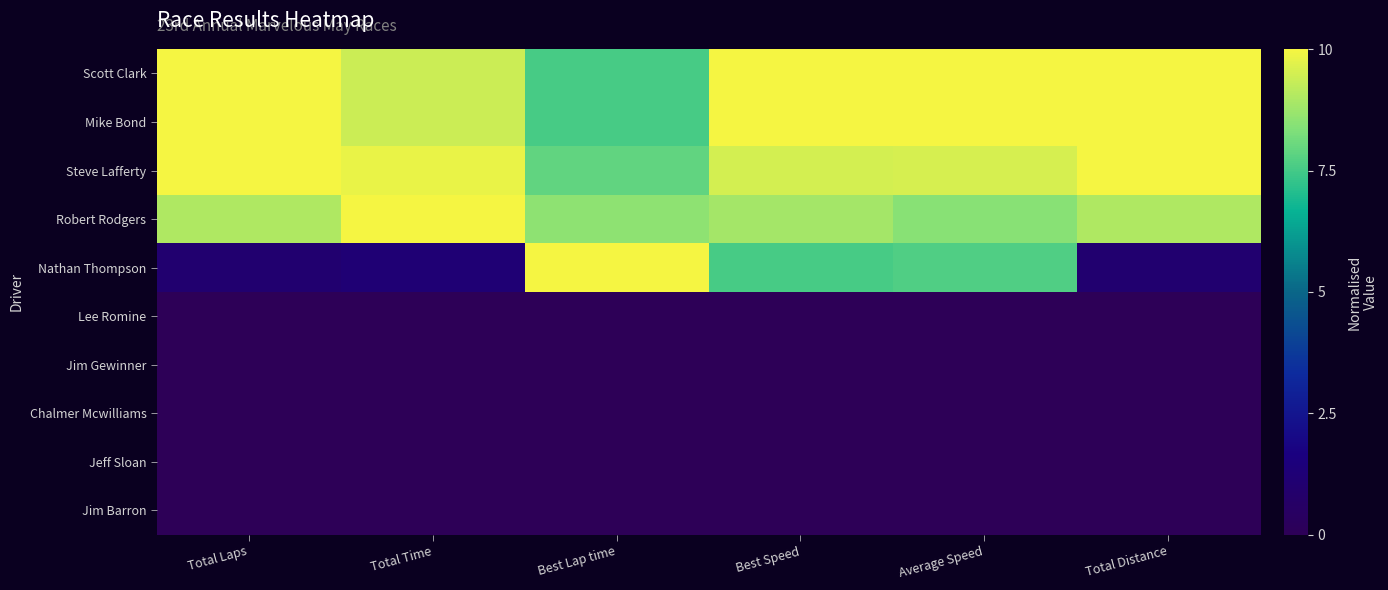

At how many categories does at least one series exceed 0?

6